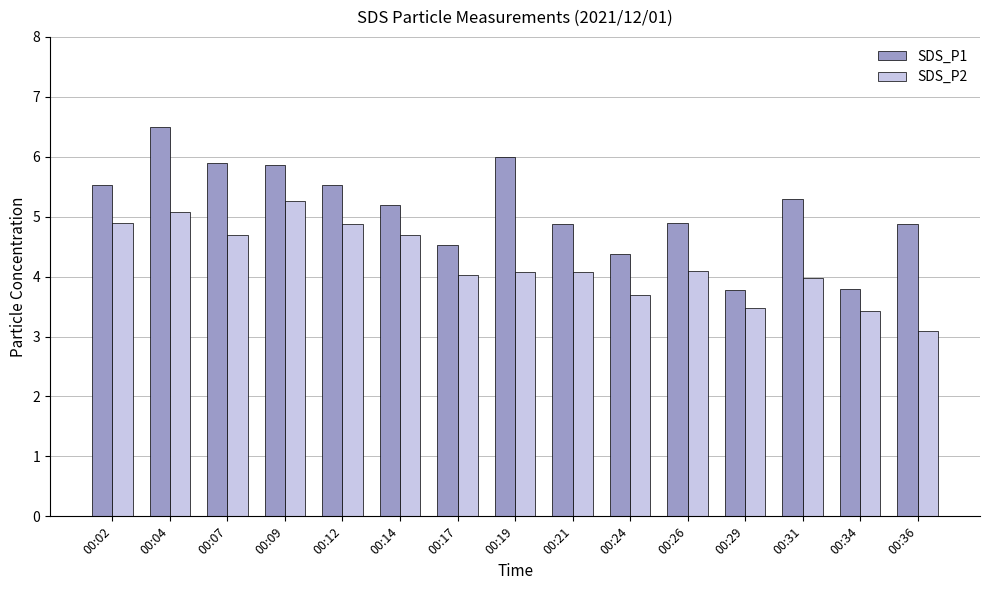

Where does the SDS_P1 series first go above 5?

00:02